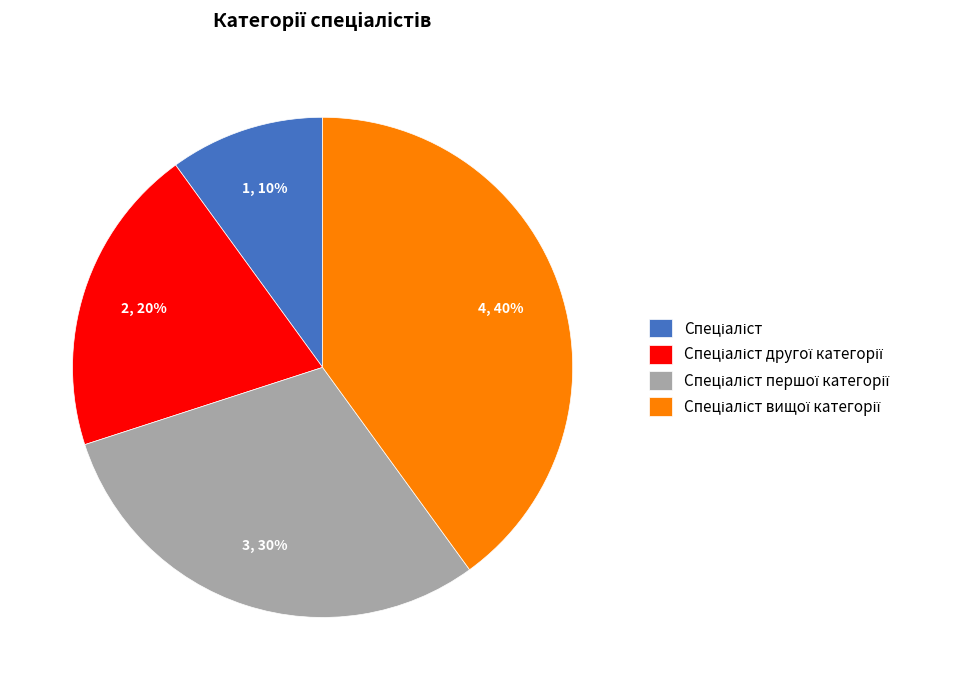

To the nearest percent, what is the difference between the largest and smallest slice percentages?

30%